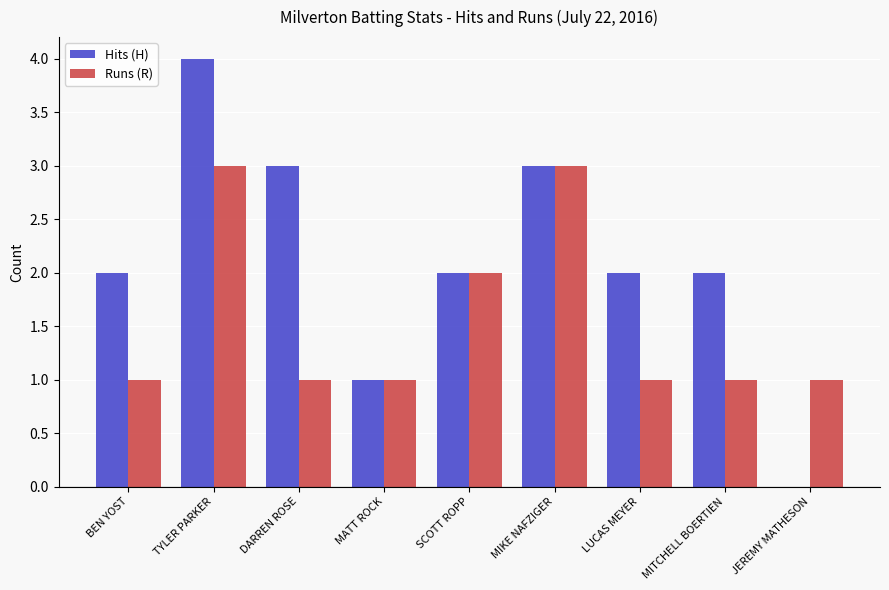

What are all the series names shown in the legend?

Hits (H), Runs (R)